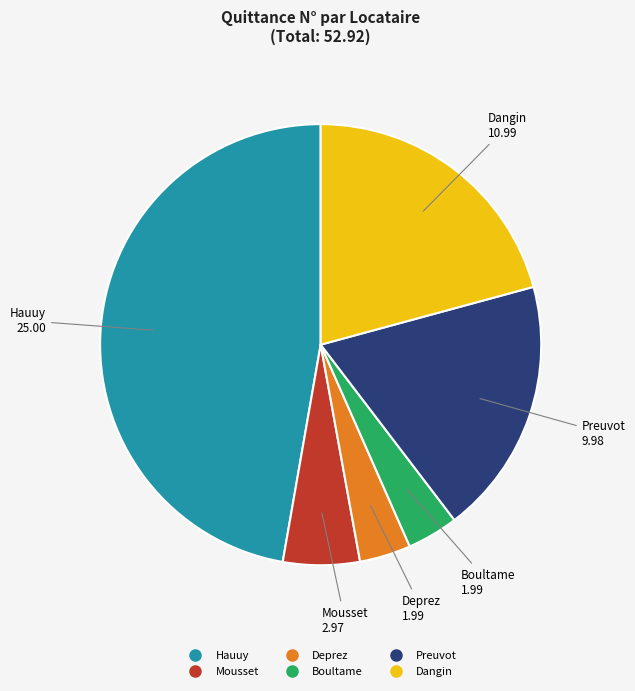

Does Boultame represent more than half of the total?

No